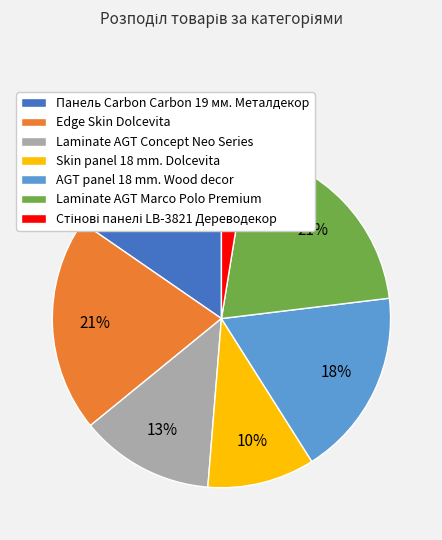

What percentage is the Edge Skin Dolcevita slice, to the nearest percent?

21%